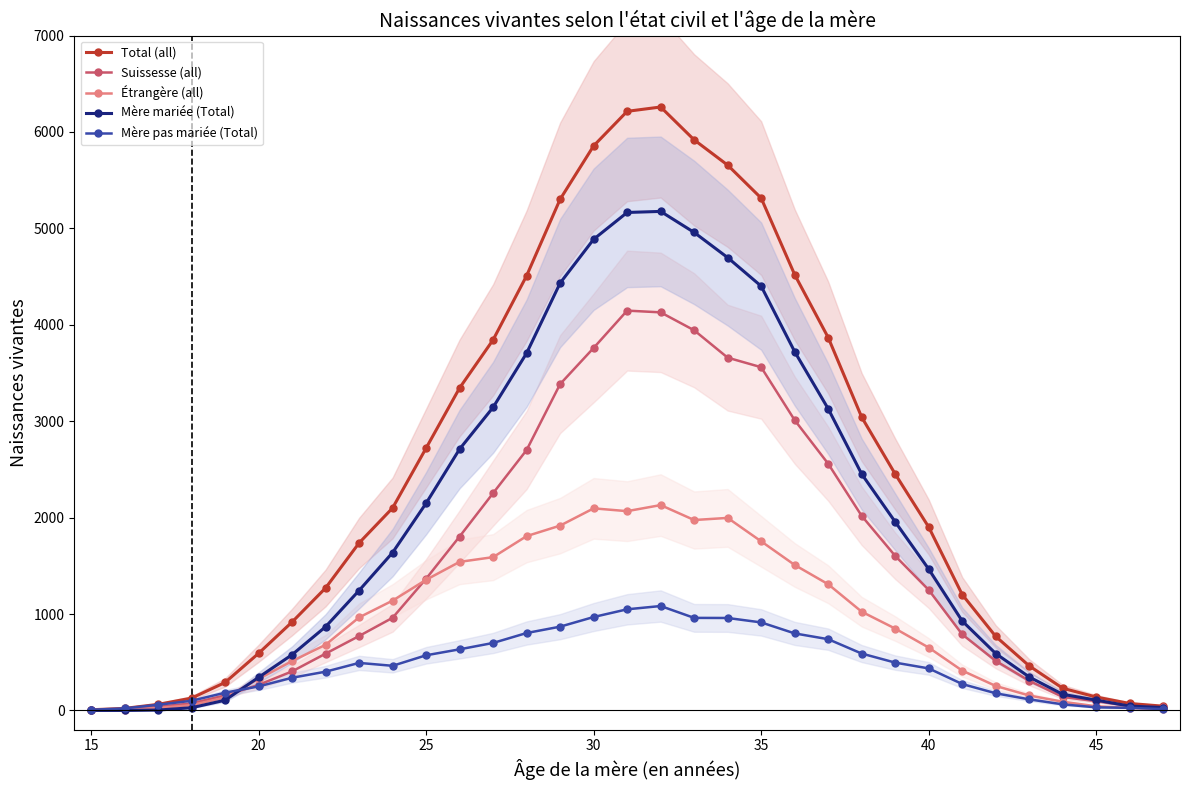

True or false: Étrangère (all) has more than 1 points higher than both neighbors.

True